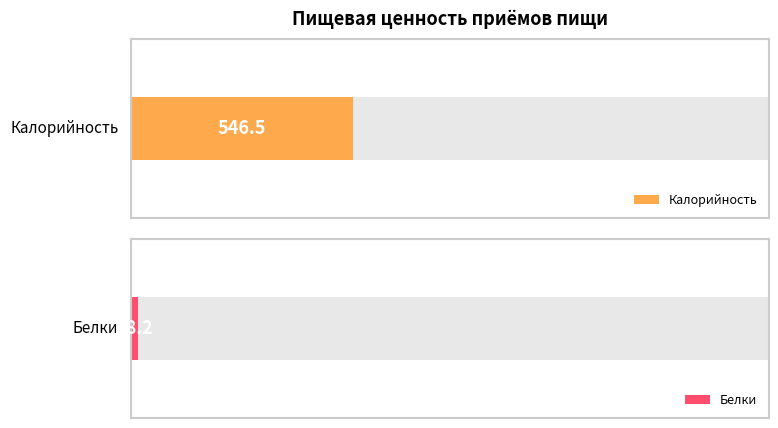

What is the minimum value for Калорийность?

546.5